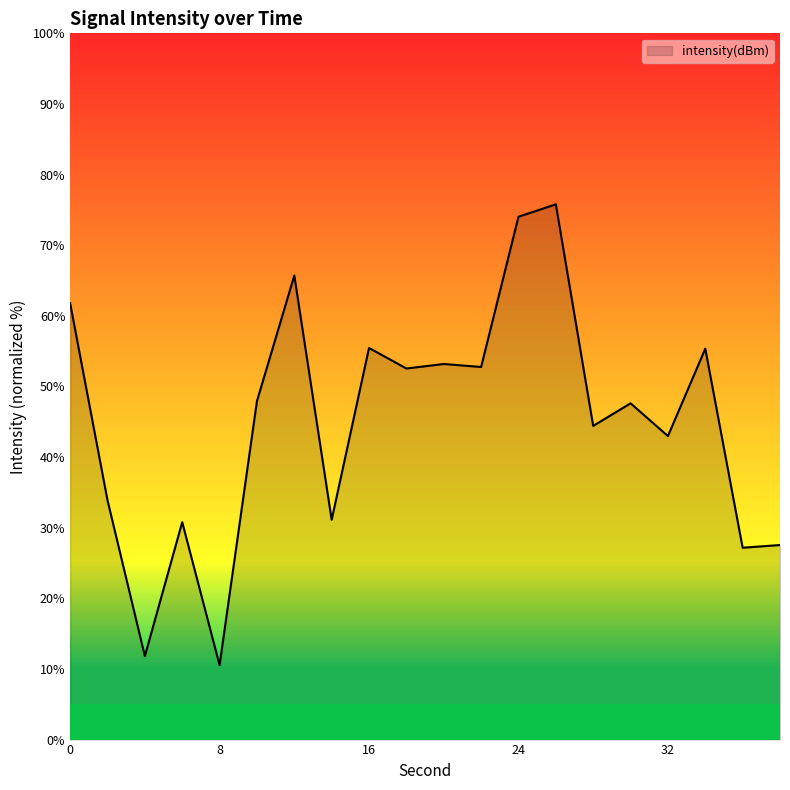

What is the difference between the second highest and minimum values?

63.5